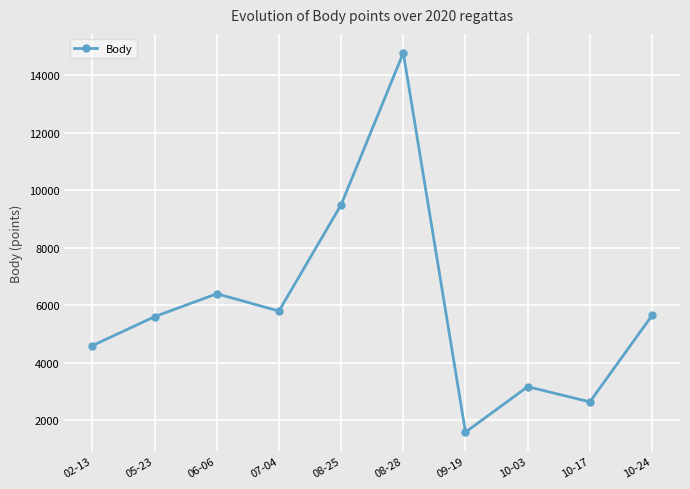

What is the difference between the second highest and second lowest values?

6858